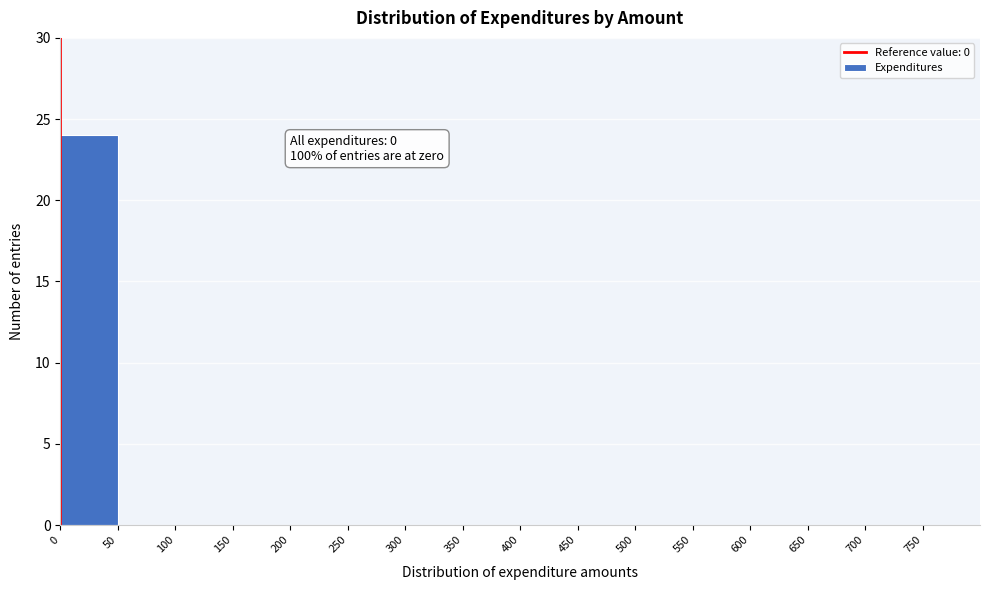

Which range on the x-axis has the tallest bar?

0 to 50